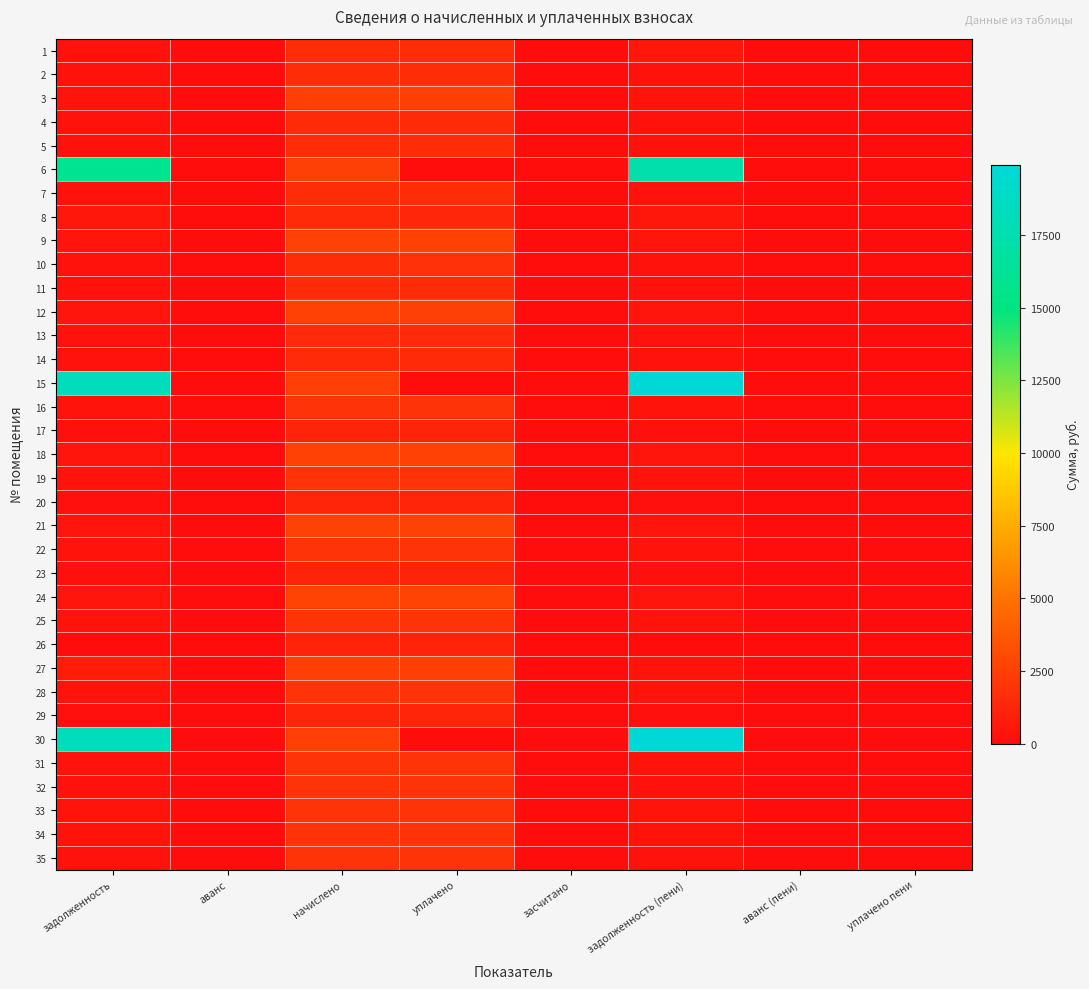

At задолженность, list the series in order from smallest to largest.

26, 23, 17, 29, 20, 13, 4, 14, 11, 2, 10, 1, 5, 7, 32, 35, 28, 16, 19, 25, 33, 31, 34, 22, 3, 12, 18, 9, 21, 24, 8, 27, 6, 30, 15